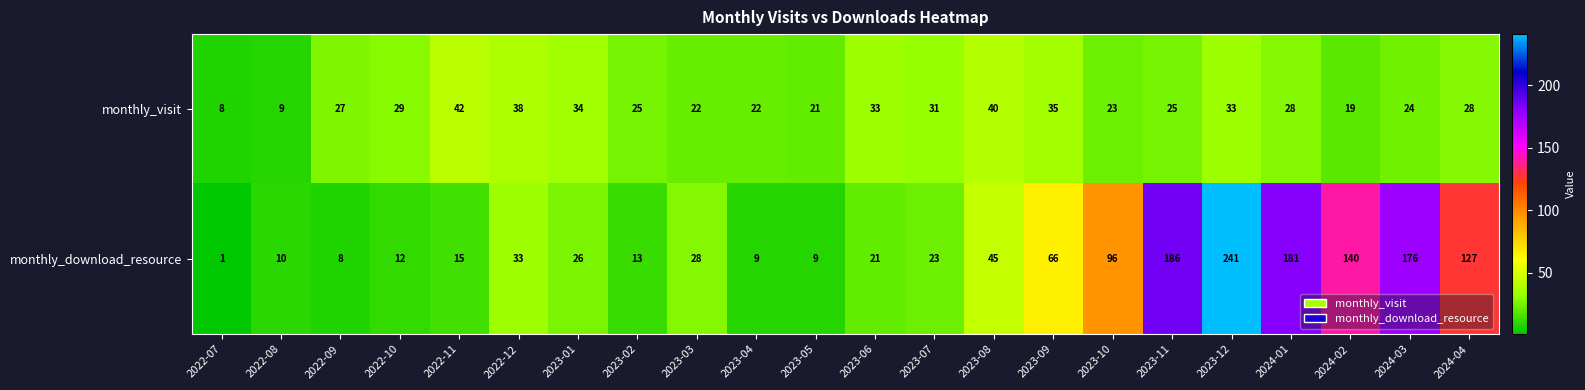

Rank the series by their maximum value, from lowest to highest.

monthly_visit, monthly_download_resource